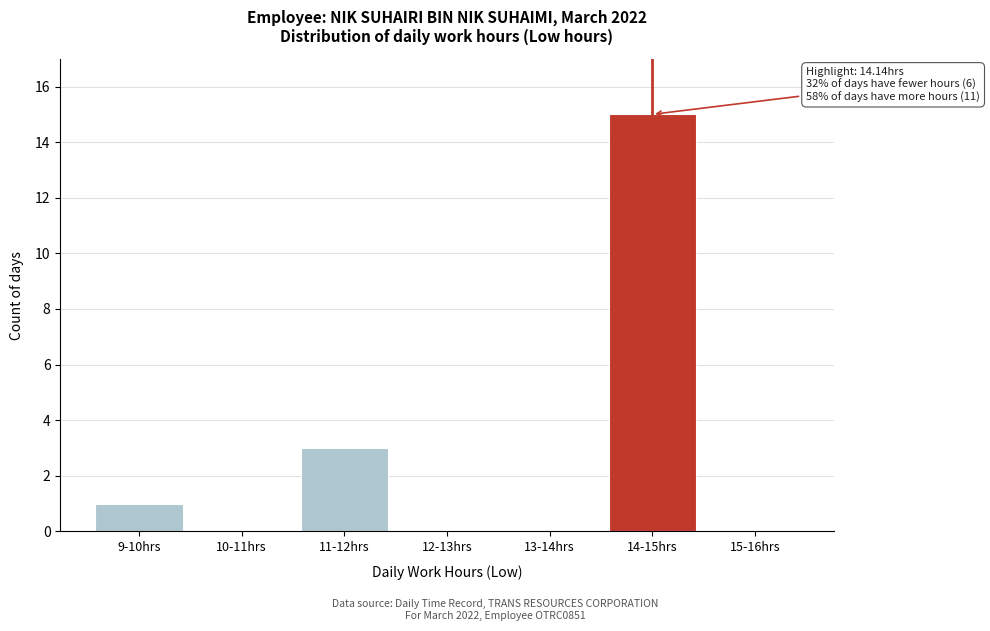

Reading left to right, list all the values displayed in this chart.

9-10hrs=1	10-11hrs=0	11-12hrs=3	12-13hrs=0	13-14hrs=0	14-15hrs=15	15-16hrs=0